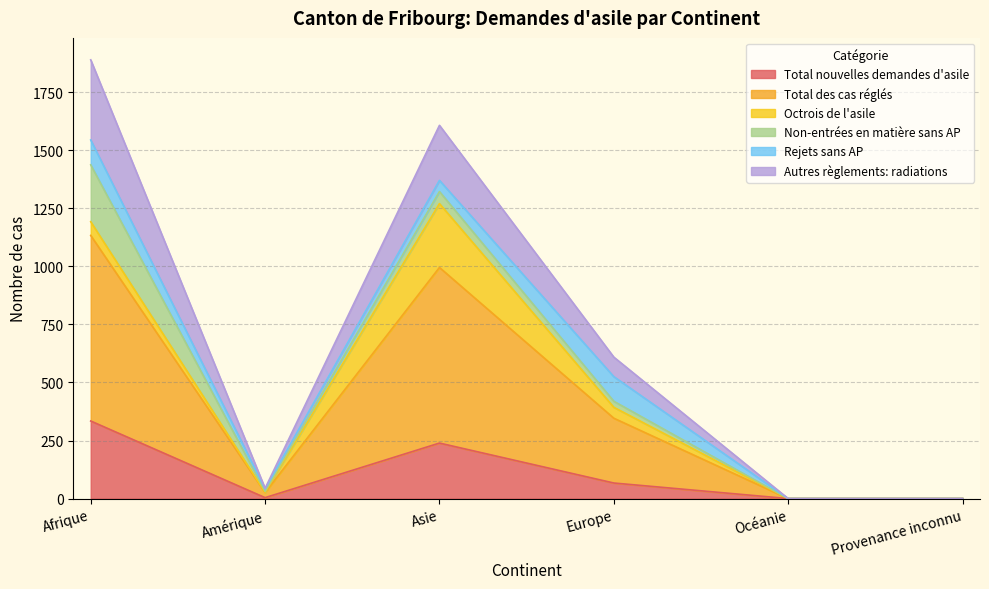

Does the chart display data point markers on the line(s)?

No